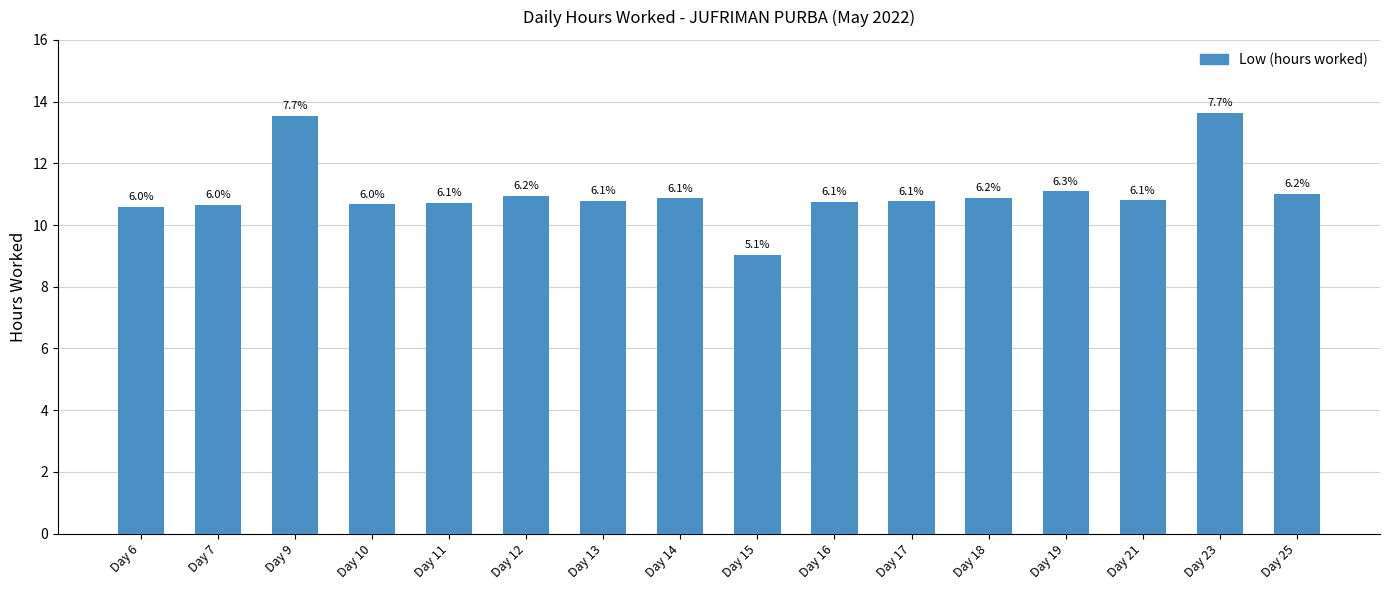

The chart shows a value of 15.1 at Day 7. True or false?

False